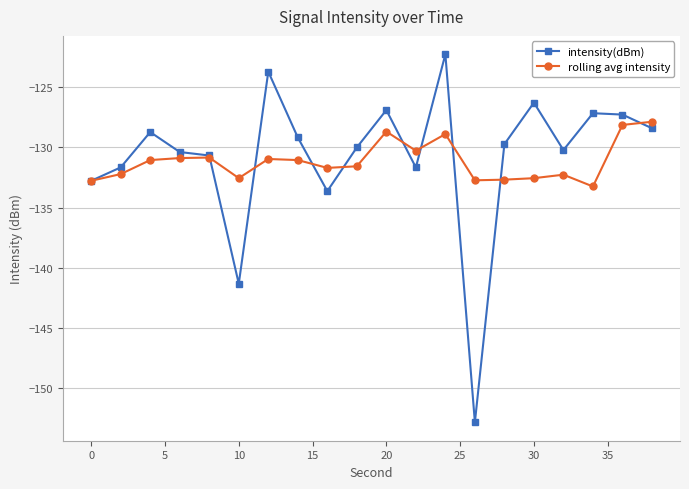

What is the smallest value displayed?

-152.9